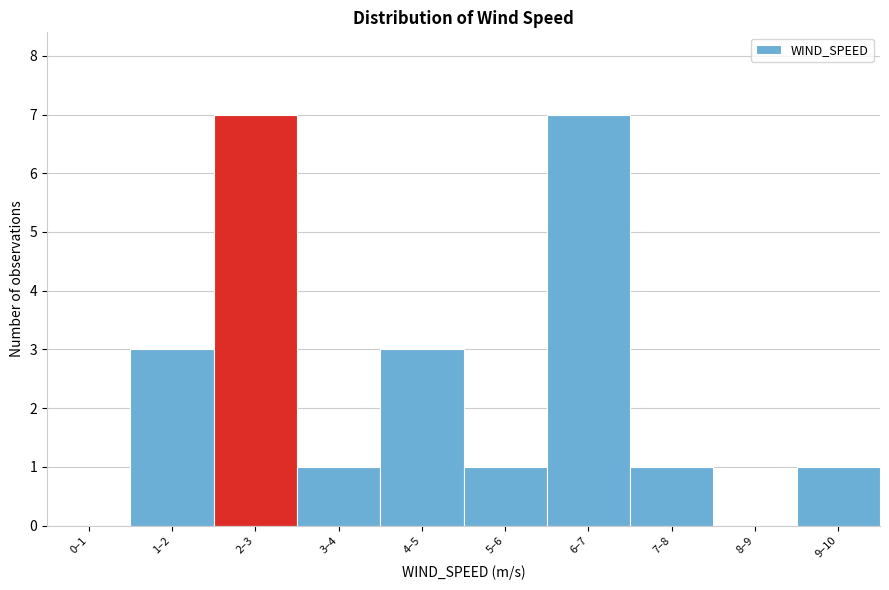

Reading left to right, list all the values displayed in this chart.

0–1=0	1–2=3	2–3=7	3–4=1	4–5=3	5–6=1	6–7=7	7–8=1	8–9=0	9–10=1